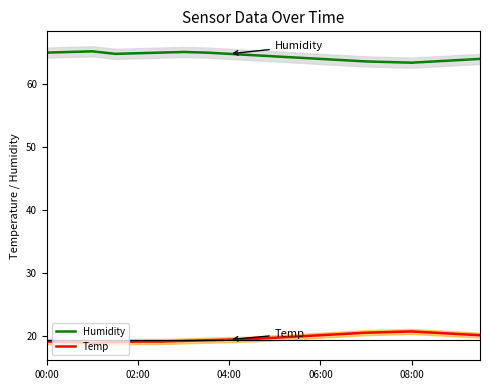

In Humidity, how many points are higher than both neighbors (excluding endpoints)?

2